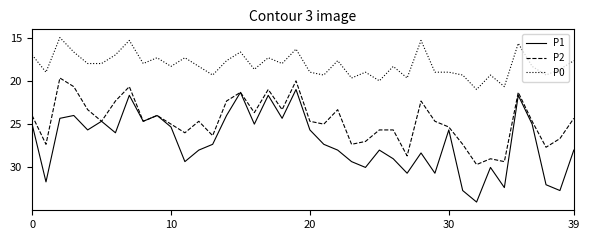

What is the smallest value displayed?

15.0